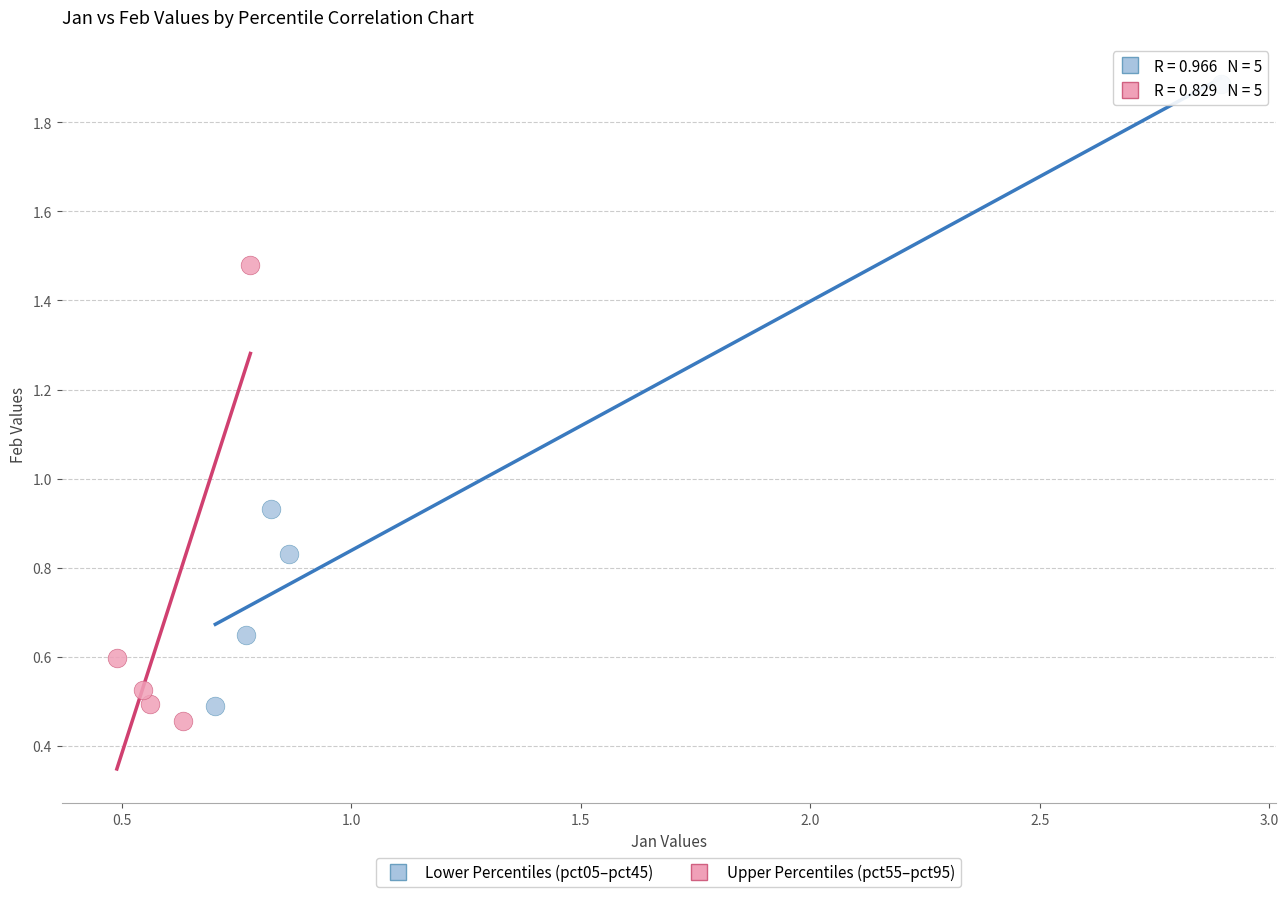

What are all the series names shown in the legend?

Lower Percentiles (pct05–pct45), Upper Percentiles (pct55–pct95)